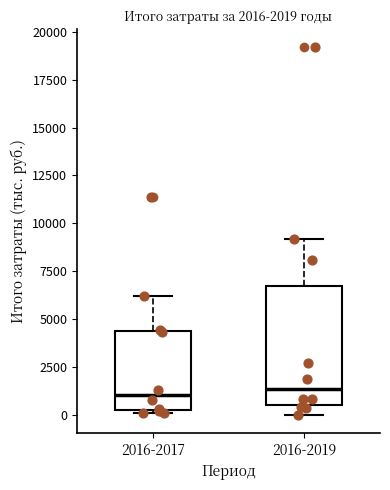

Comparing the boxes themselves (not the whiskers), which one is the tallest?

2016-2019